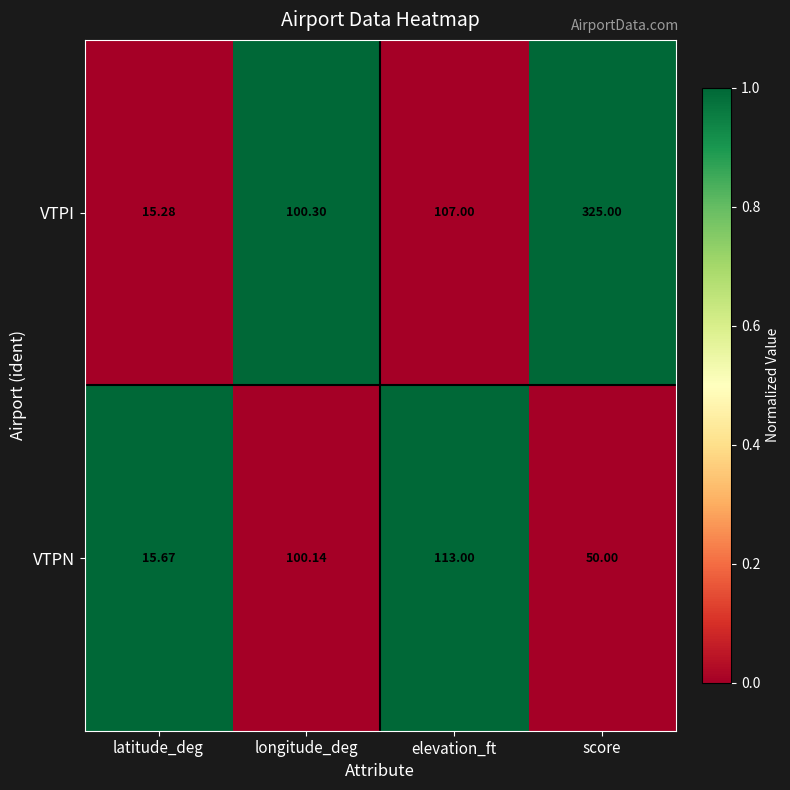

Rank the series by their maximum value, from lowest to highest.

VTPN, VTPI